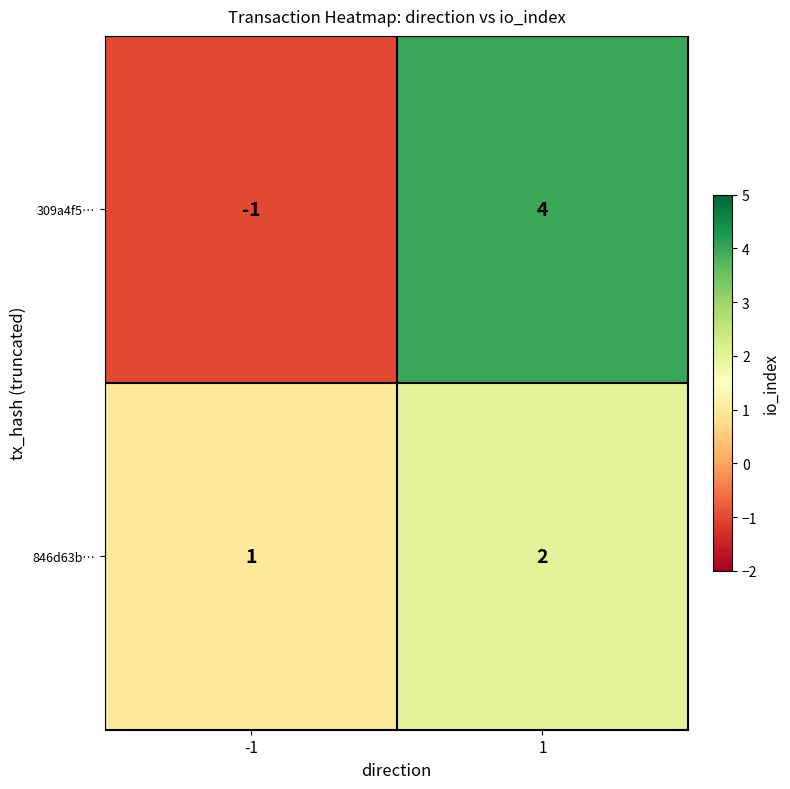

At which category is the sum across all series the highest?

1